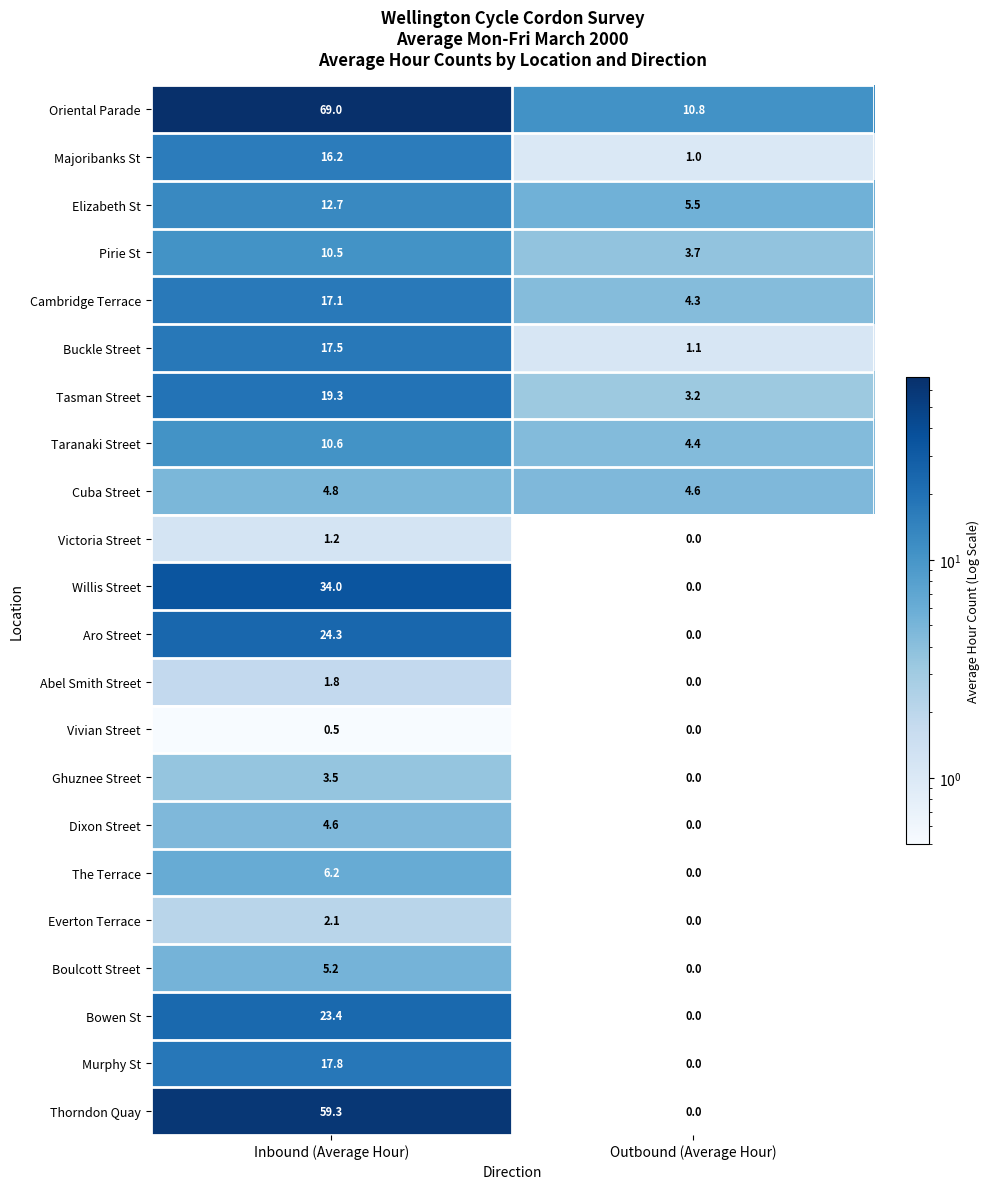

At which label does Bowen St first exceed 23?

Inbound (Average Hour)